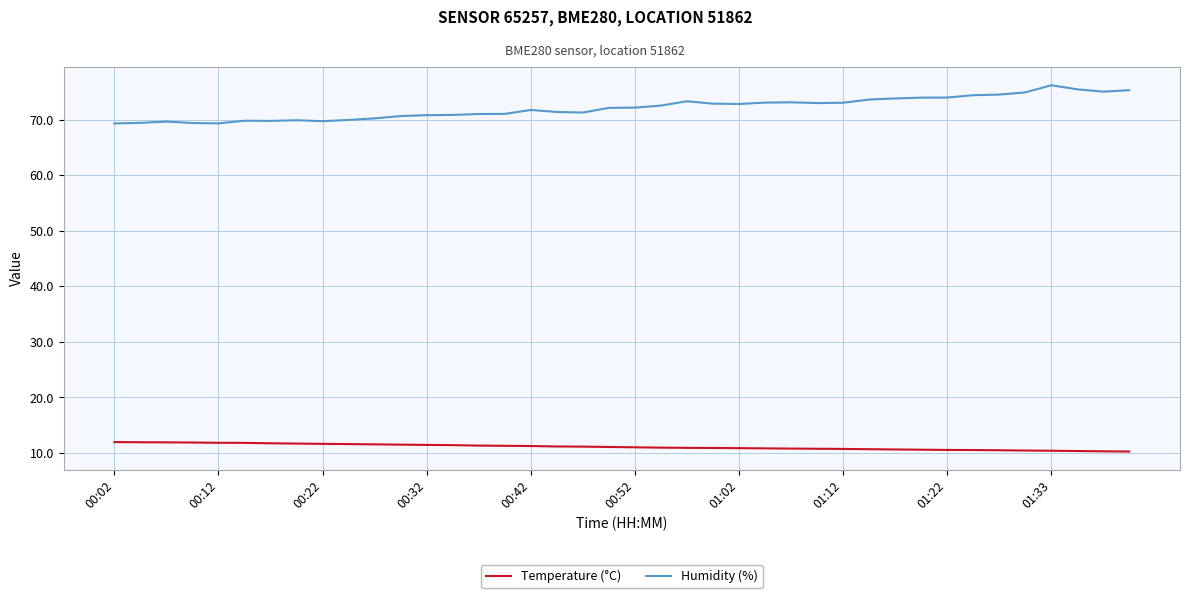

Which series has the largest range (max minus min)?

Humidity (%)